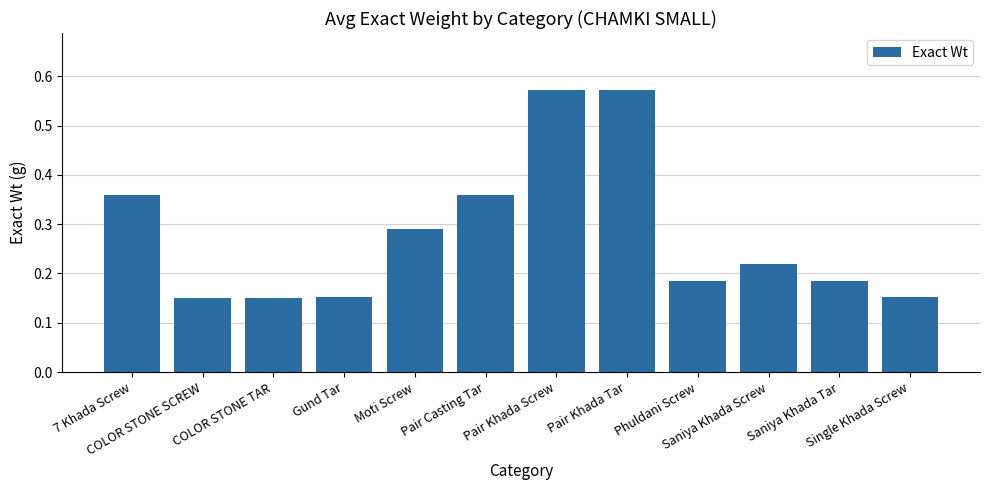

Is it true that the value at 7 Khada Screw is 0.1?

False